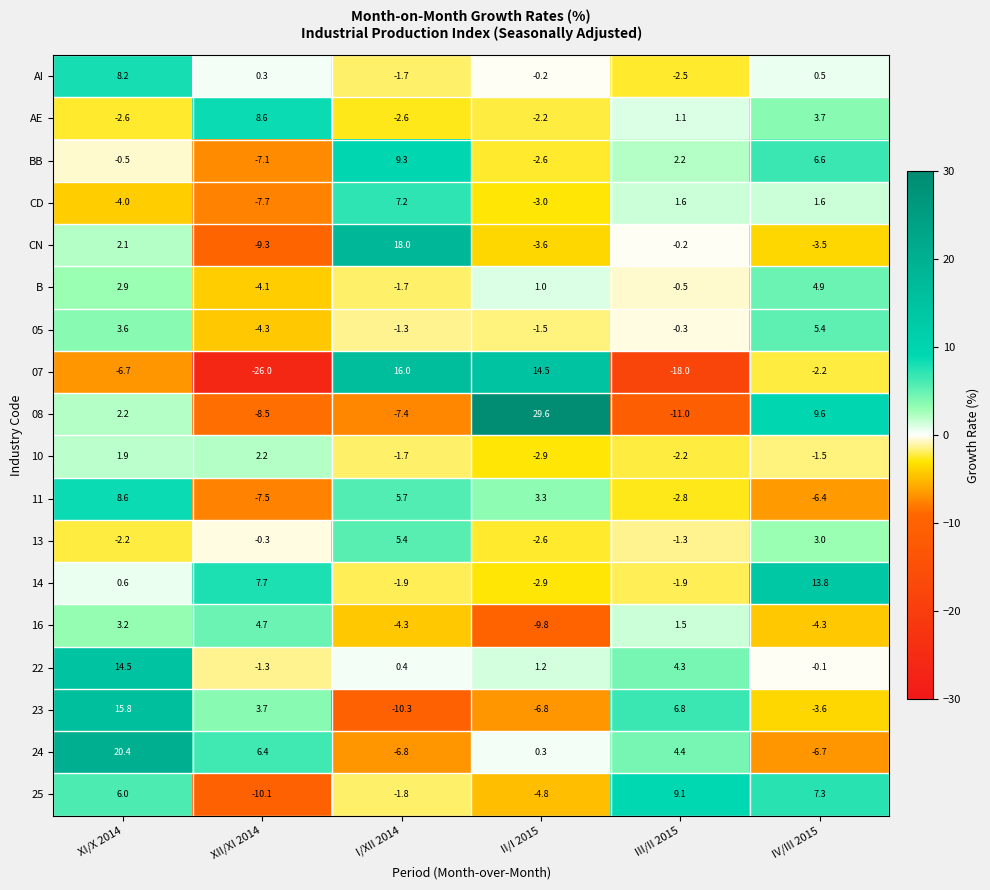

What is the greatest value displayed?

29.6